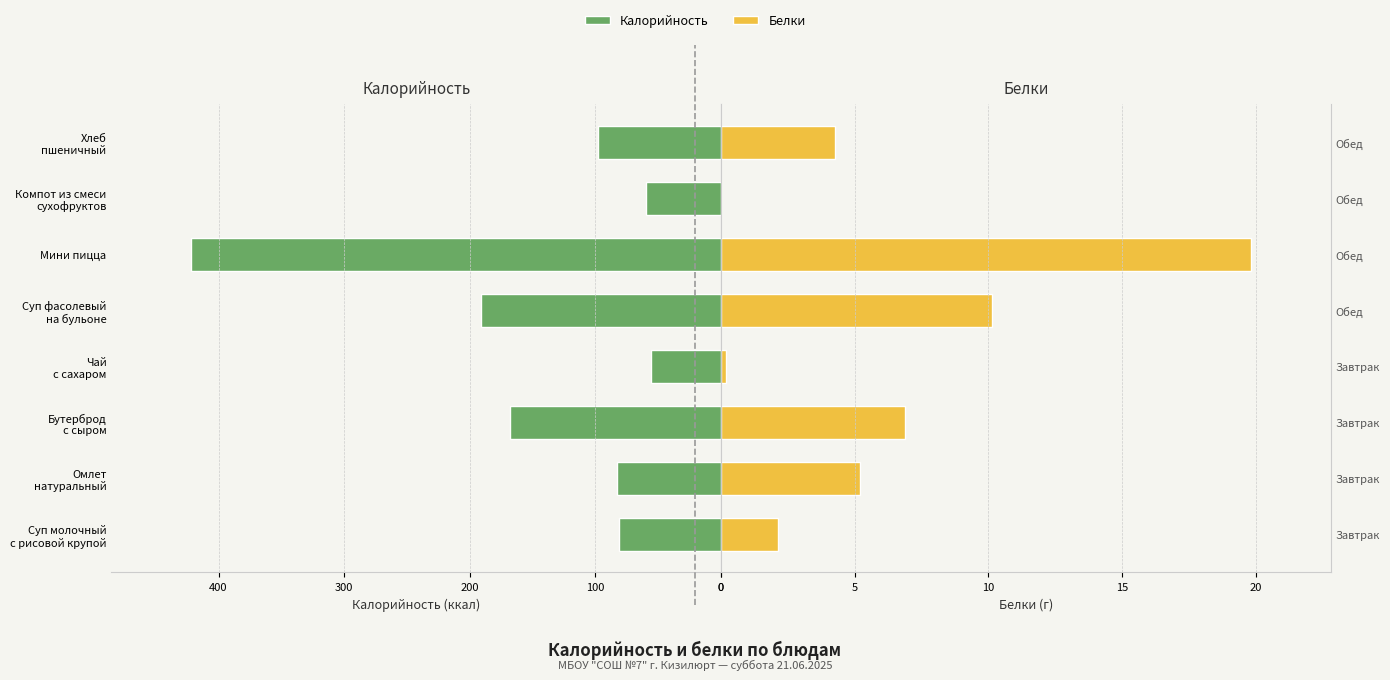

Reading right to left, transcribe all the data shown in this chart.

Калорийность: 98.0	60.0	422.0	191.0	56.0	168.0	83.0	81.0
Белки: 4.2	0.0	19.8	10.1	0.2	6.9	5.2	2.1